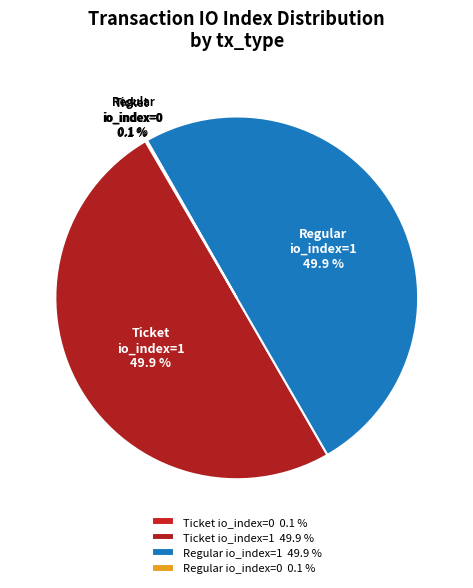

What percentage is NOT represented by Ticket io_index=1 49.9 %?

50.0%